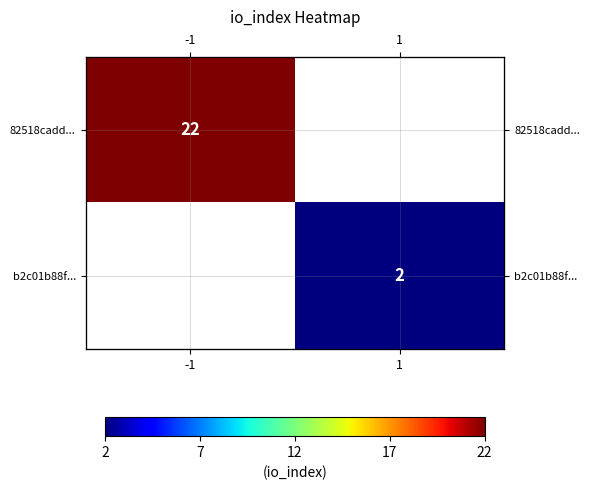

What is the smallest value displayed?

2.0